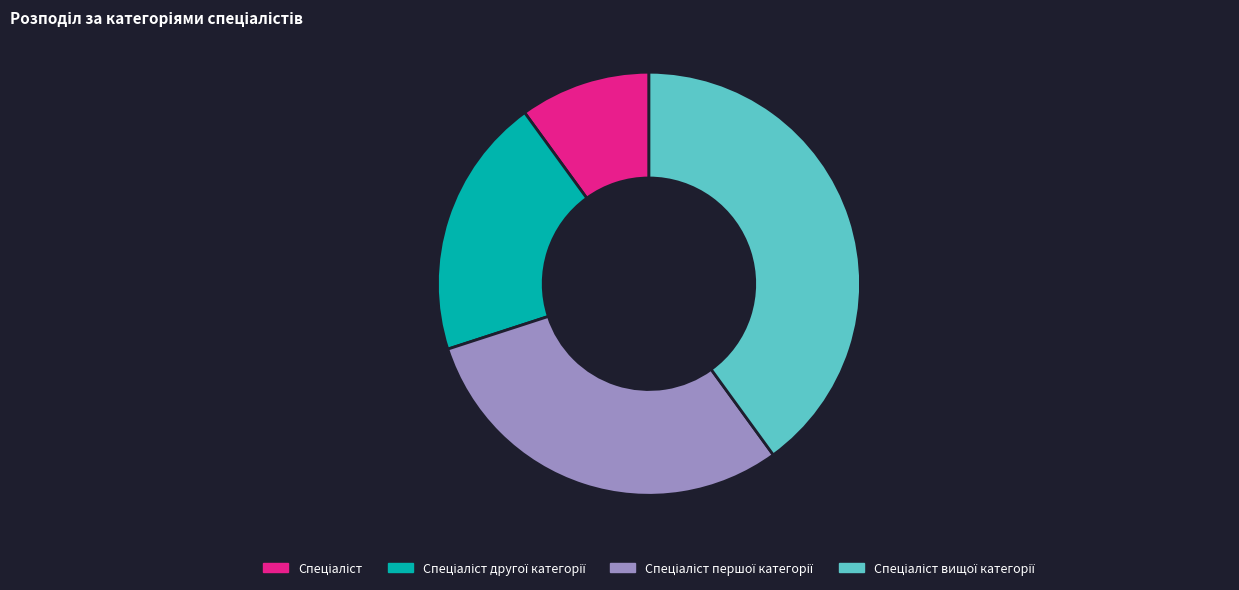

Is there any slice that represents more than half of the pie?

No